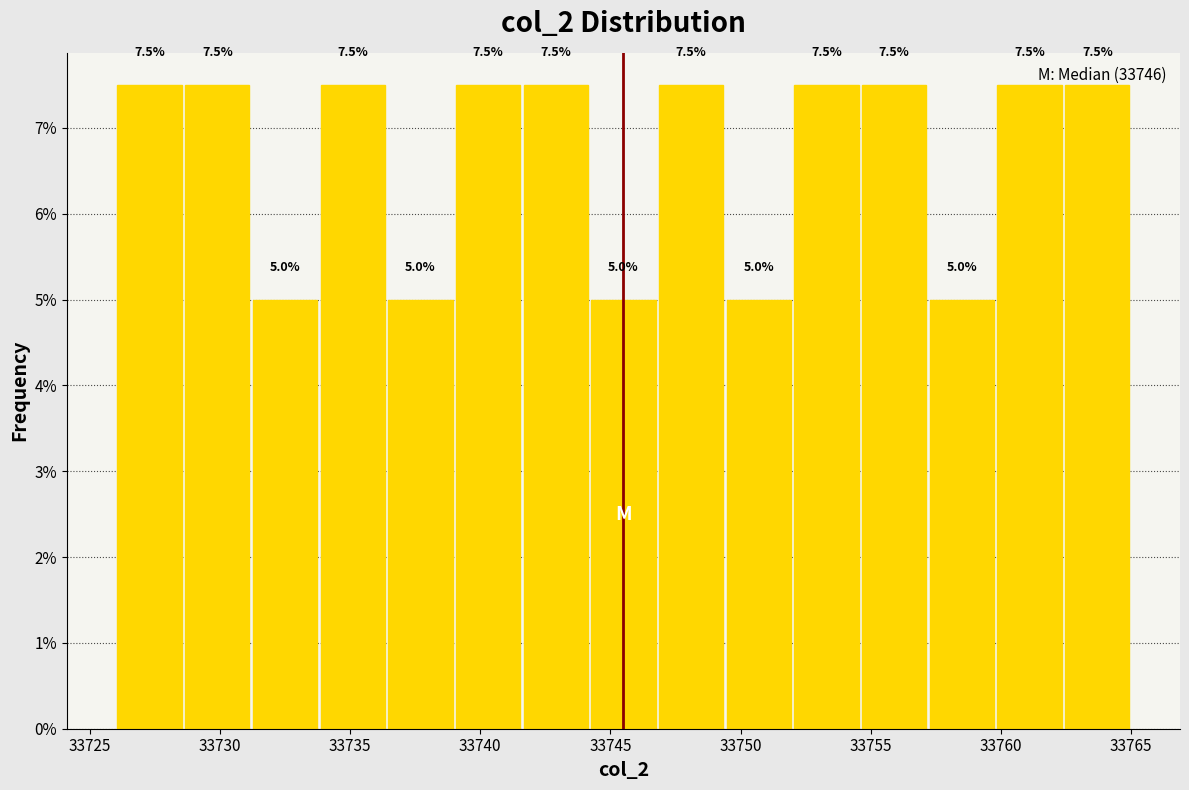

Reading left to right, transcribe this chart: for each bar, give the range it covers on the x-axis and its height. The bar edges are not printed on the chart, so give them approximately, as read against the axis.

33726.0 to 33728.6: 7.5
33728.6 to 33731.2: 7.5
33731.2 to 33733.8: 5.0
33733.8 to 33736.4: 7.5
33736.4 to 33739.0: 5.0
33739.0 to 33741.6: 7.5
33741.6 to 33744.2: 7.5
33744.2 to 33746.8: 5.0
33746.8 to 33749.4: 7.5
33749.4 to 33752.0: 5.0
33752.0 to 33754.6: 7.5
33754.6 to 33757.2: 7.5
33757.2 to 33759.8: 5.0
33759.8 to 33762.4: 7.5
33762.4 to 33765.0: 7.5